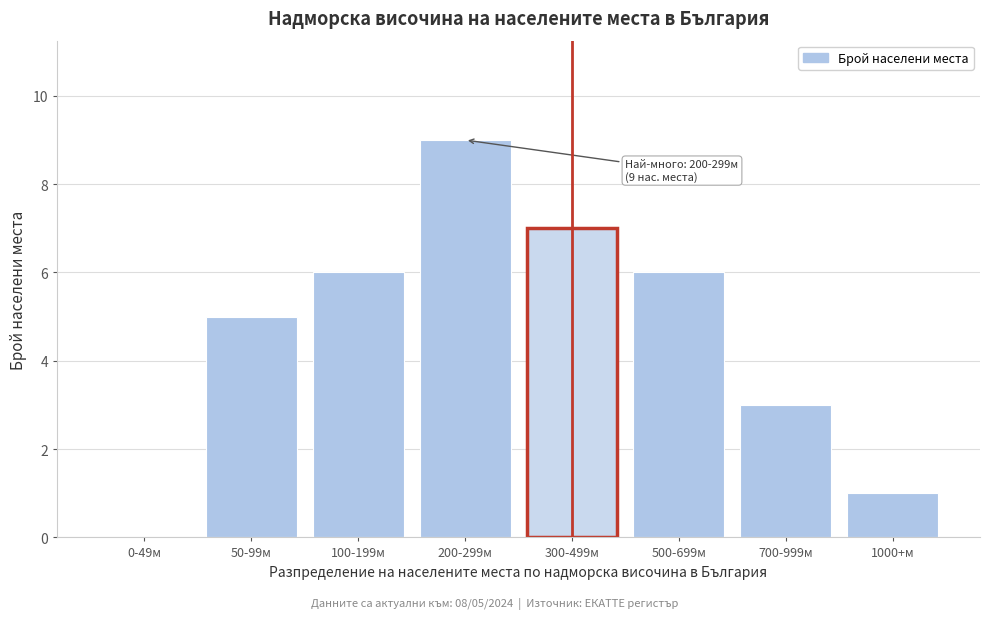

Reading left to right, list all the values displayed in this chart.

0-49м=0	50-99м=5	100-199м=6	200-299м=9	300-499м=7	500-699м=6	700-999м=3	1000+м=1